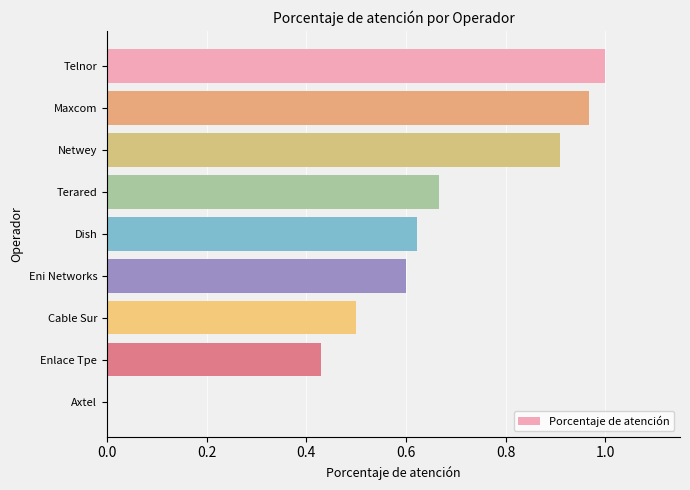

Which category has the highest value across all series?

Telnor